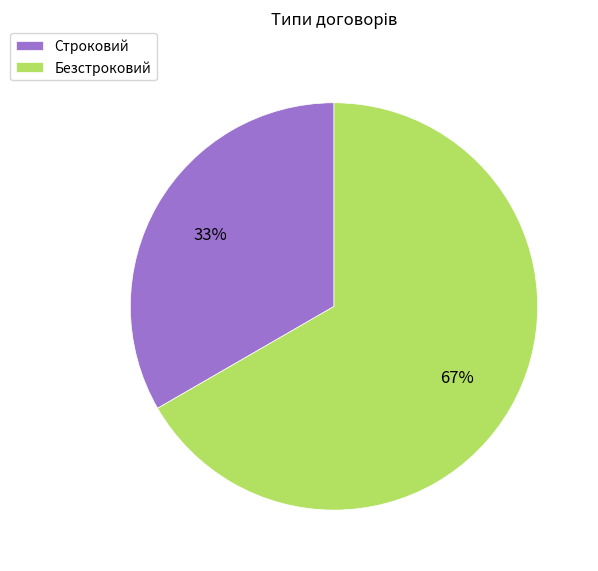

To the nearest percent, what is the average slice percentage?

50%